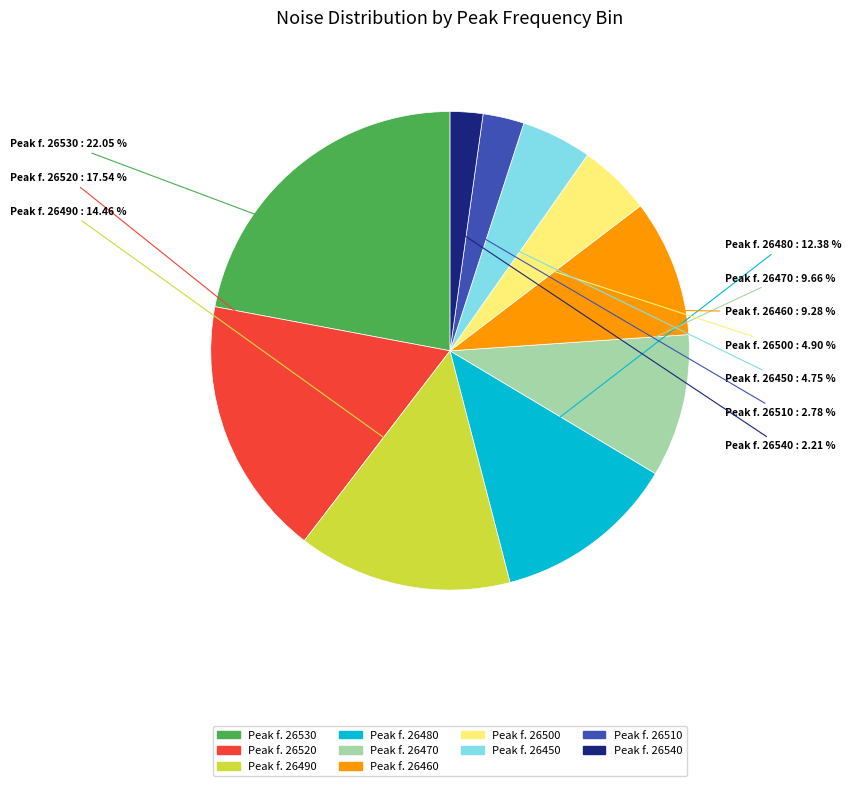

How many segments does this pie chart have?

10